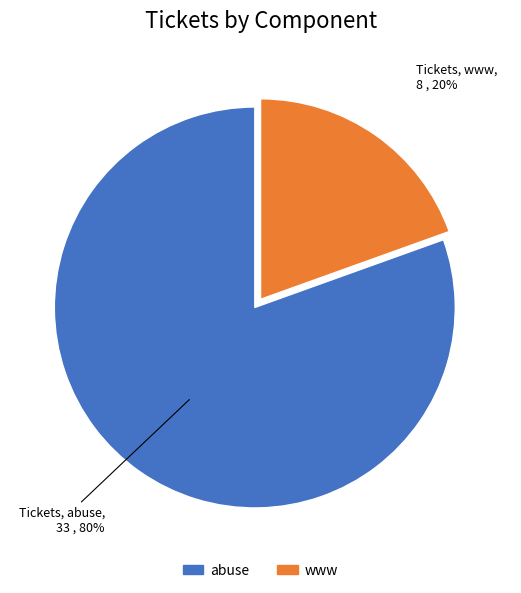

Between www and abuse, which is larger?

abuse